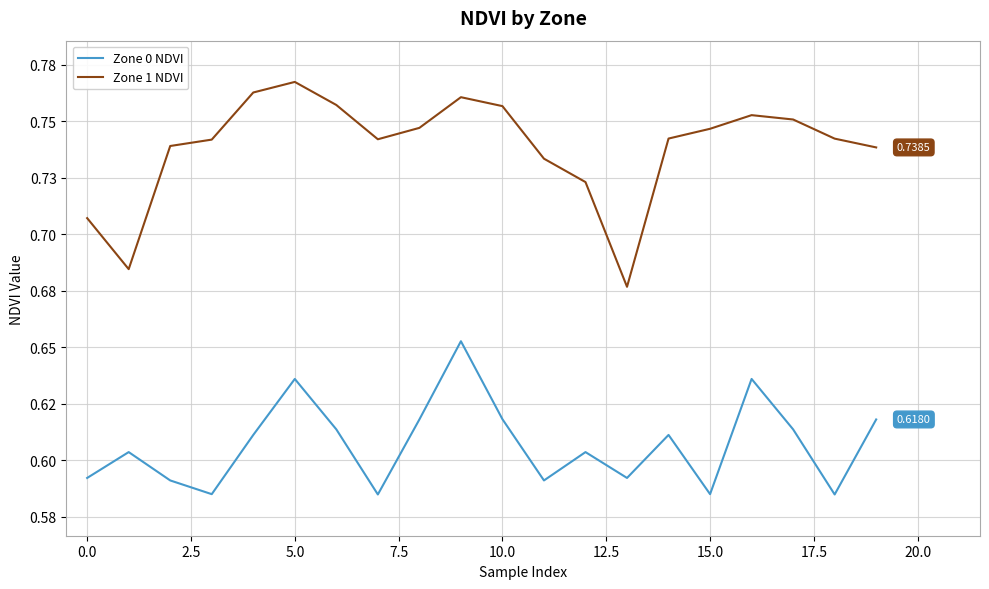

What are all the series names shown in the legend?

Zone 0 NDVI, Zone 1 NDVI